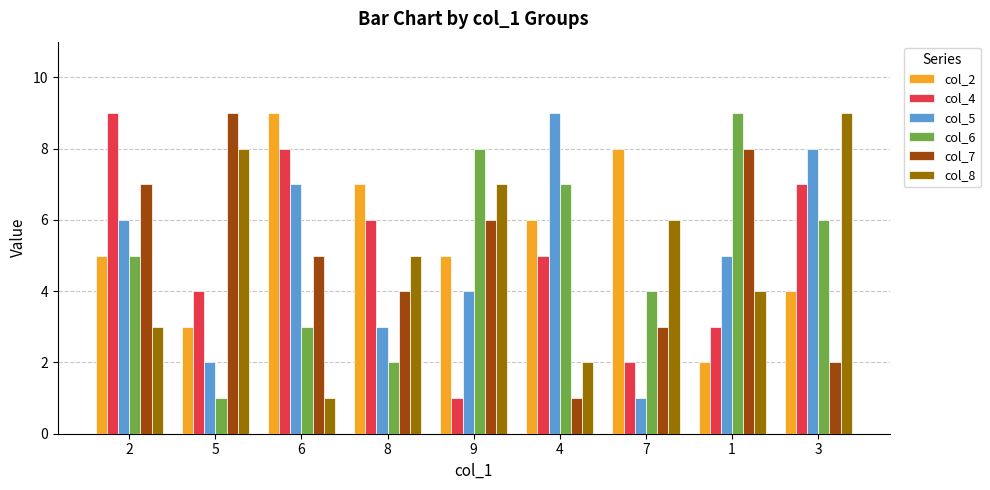

Is it true that col_2 equals 4 at 3?

True